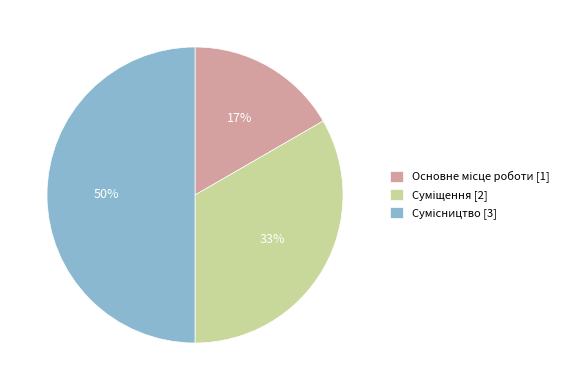

To the nearest percent, what is the difference between the largest and smallest slice percentages?

33%